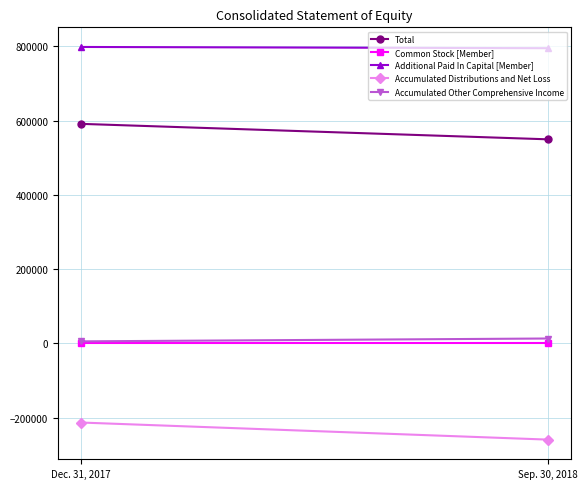

What value does the Total series have at Sep. 30, 2018, to the nearest 50?

549850